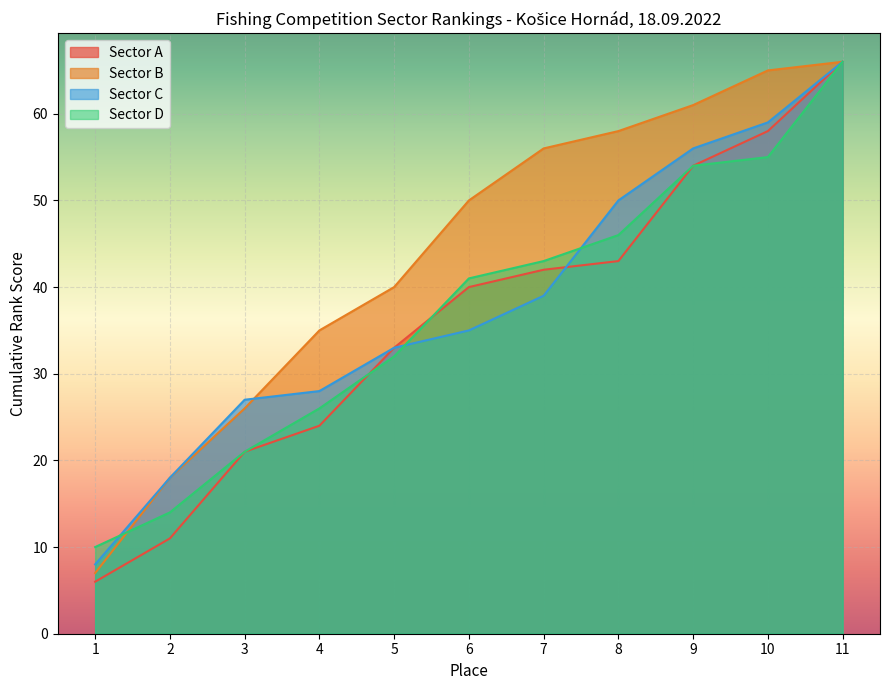

At which label does Sector A reach its peak?

11